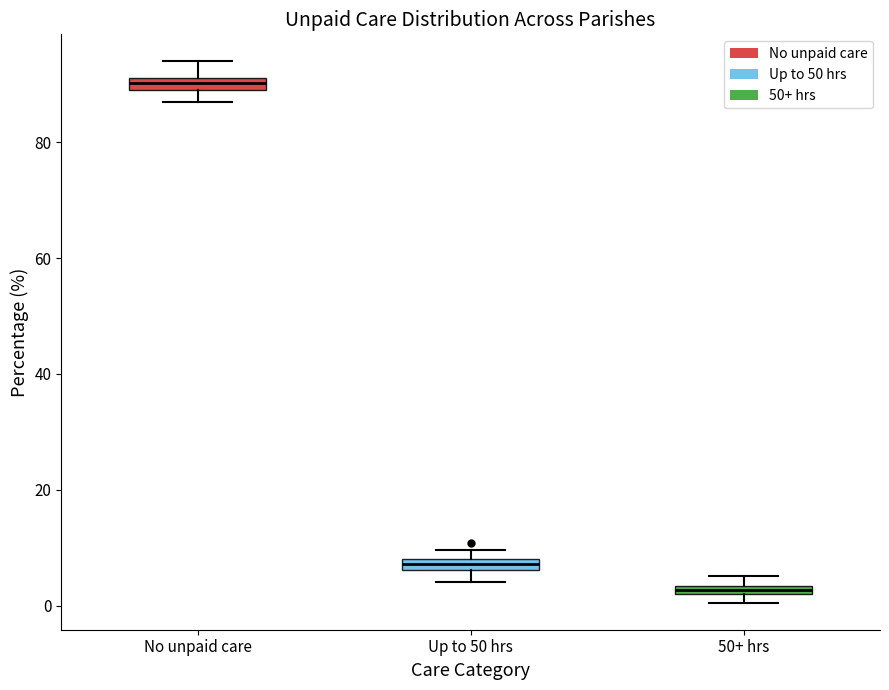

Which box's median line is the highest?

No unpaid care